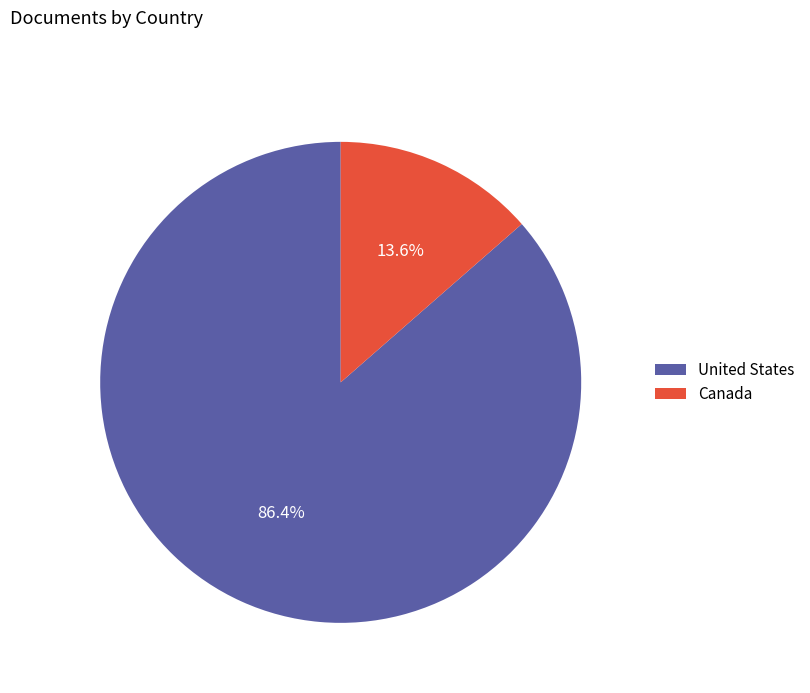

To the nearest percent, what is the difference between the largest and smallest slice percentages?

73%